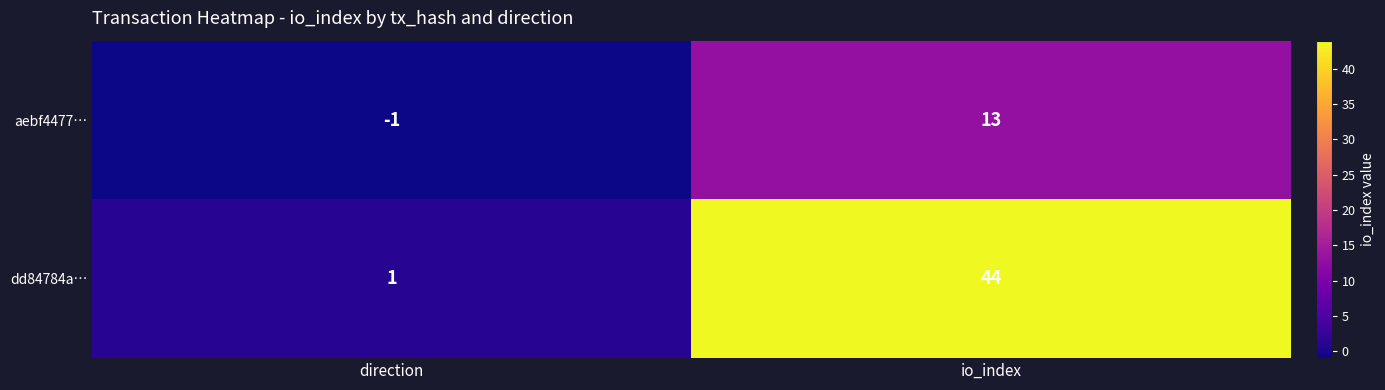

Which series has the largest total across all categories?

dd84784a…